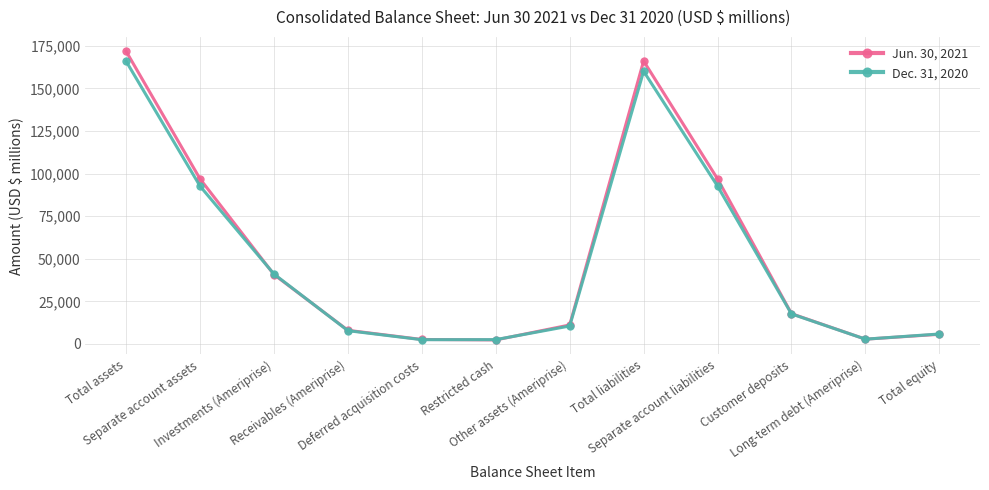

How many distinct data groups are displayed?

2